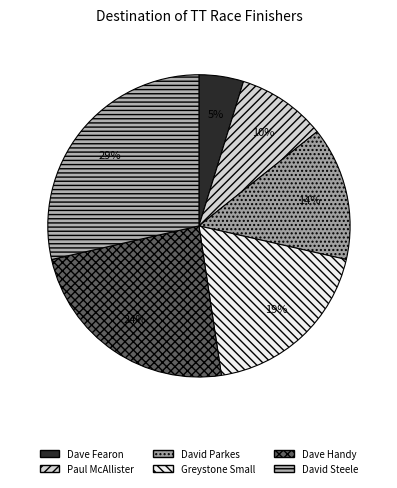

What percentage is the Paul McAllister slice, to the nearest percent?

10%